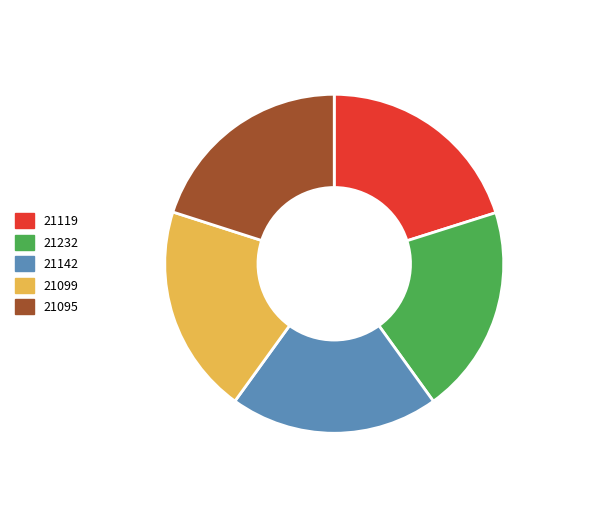

True or false: 21142 accounts for 27% of the total.

False